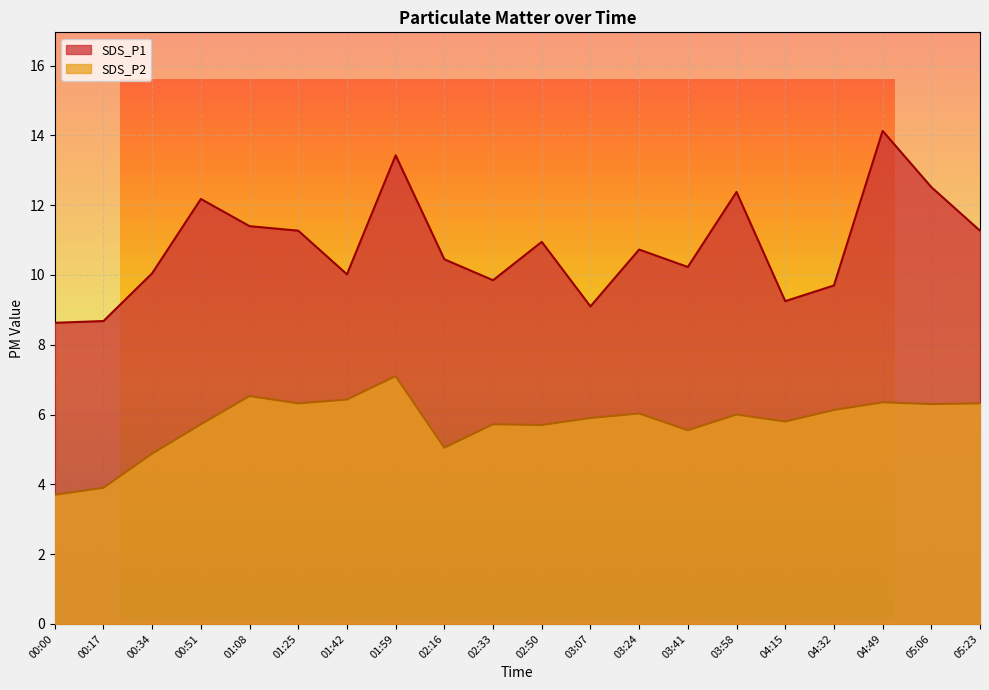

Rank the series by their maximum value, from highest to lowest.

SDS_P1, SDS_P2